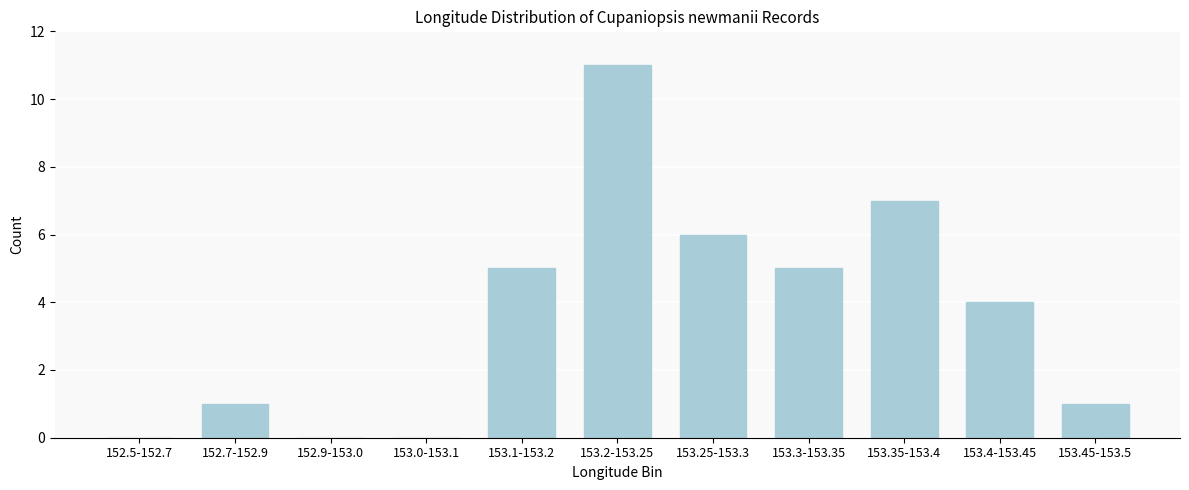

Reading right to left, what are all the values shown in this chart?

153.45-153.5=1	153.4-153.45=4	153.35-153.4=7	153.3-153.35=5	153.25-153.3=6	153.2-153.25=11	153.1-153.2=5	153.0-153.1=0	152.9-153.0=0	152.7-152.9=1	152.5-152.7=0